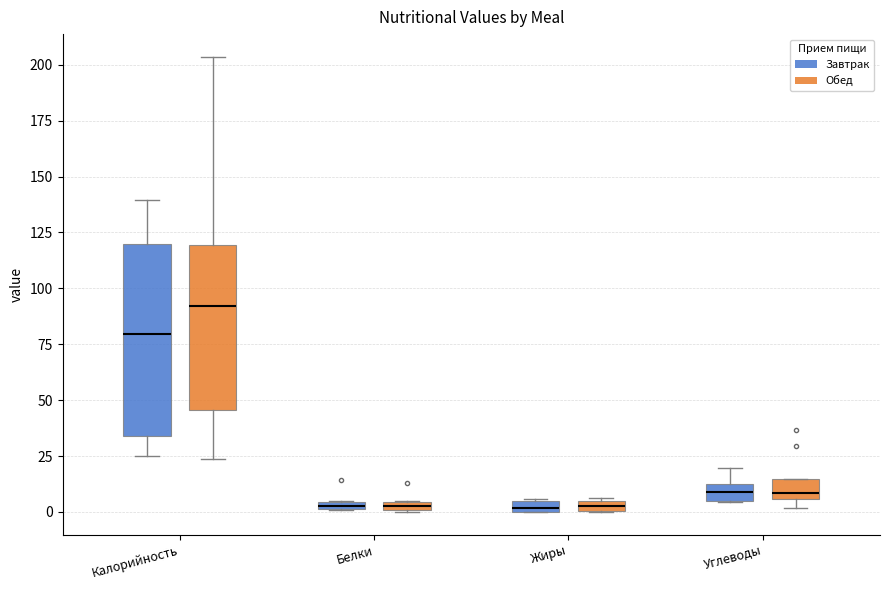

Where is the lower edge of the box for Жиры (Обед) on the y-axis? The values are not printed on the chart, so give them approximately, as read against the axis.

0